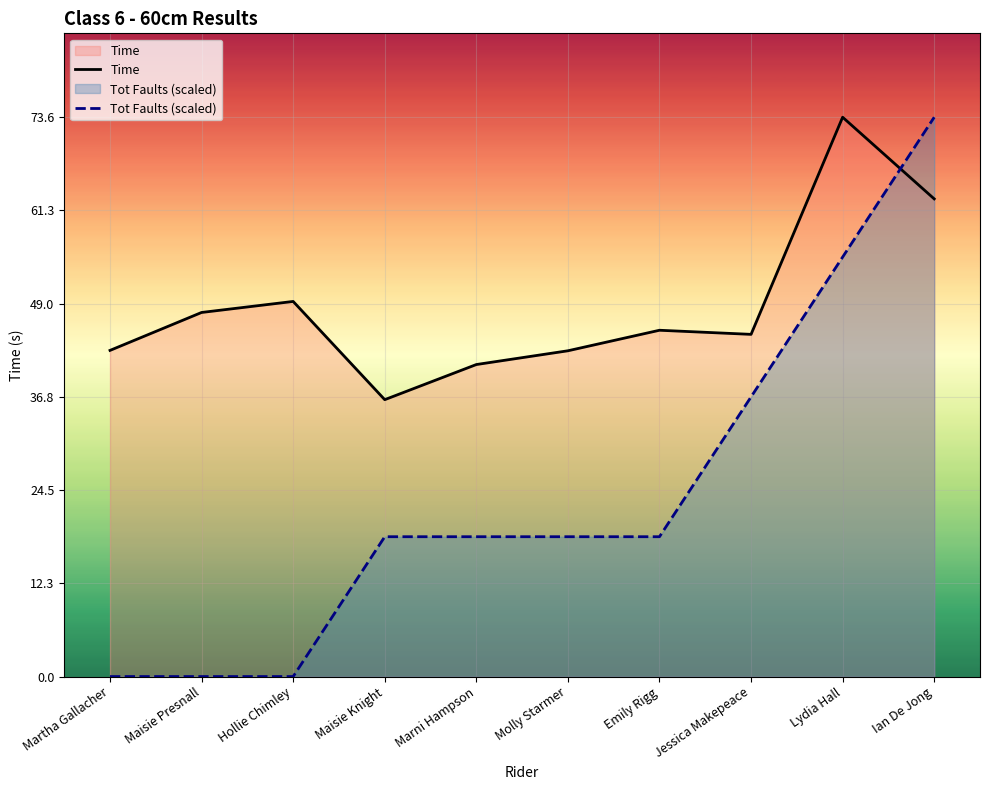

Which series changed the most between Martha Gallacher and Lydia Hall?

Tot Faults (scaled)